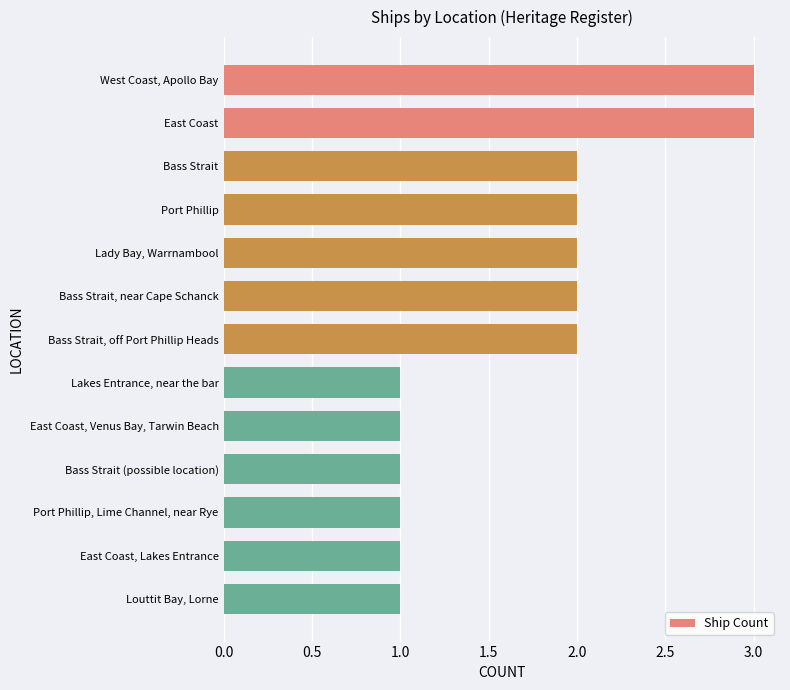

How many series are shown in this chart?

1